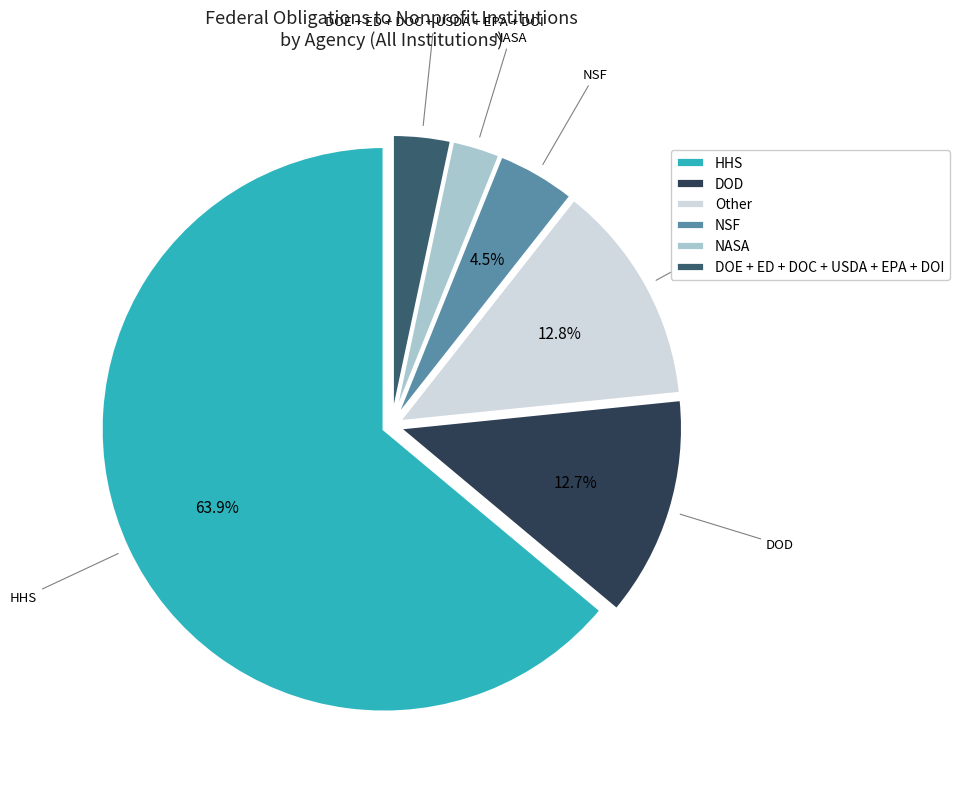

How much of the chart is everything except HHS?

36.1%